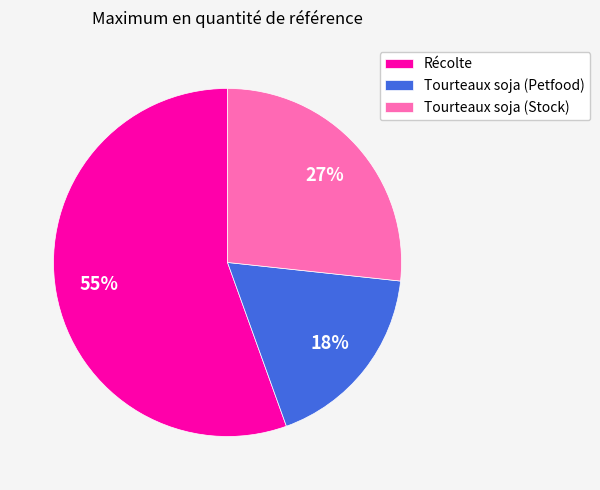

To the nearest percent, what is the average slice percentage?

33%